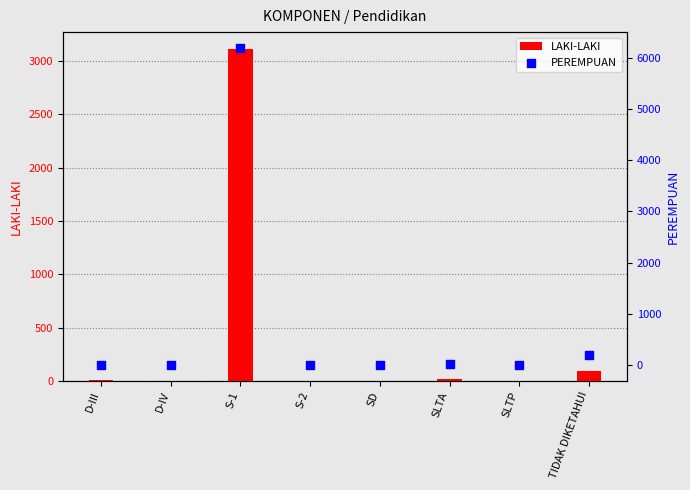

Which series reaches the maximum Y coordinate?

PEREMPUAN